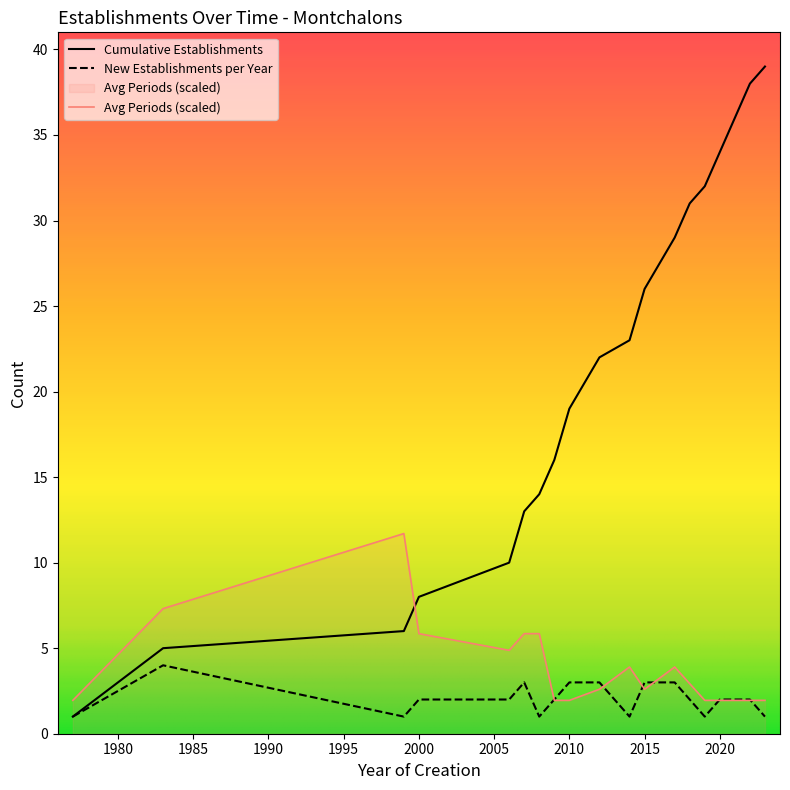

True or false: Avg Periods (scaled) has a value of 5.8 at 2000.

True